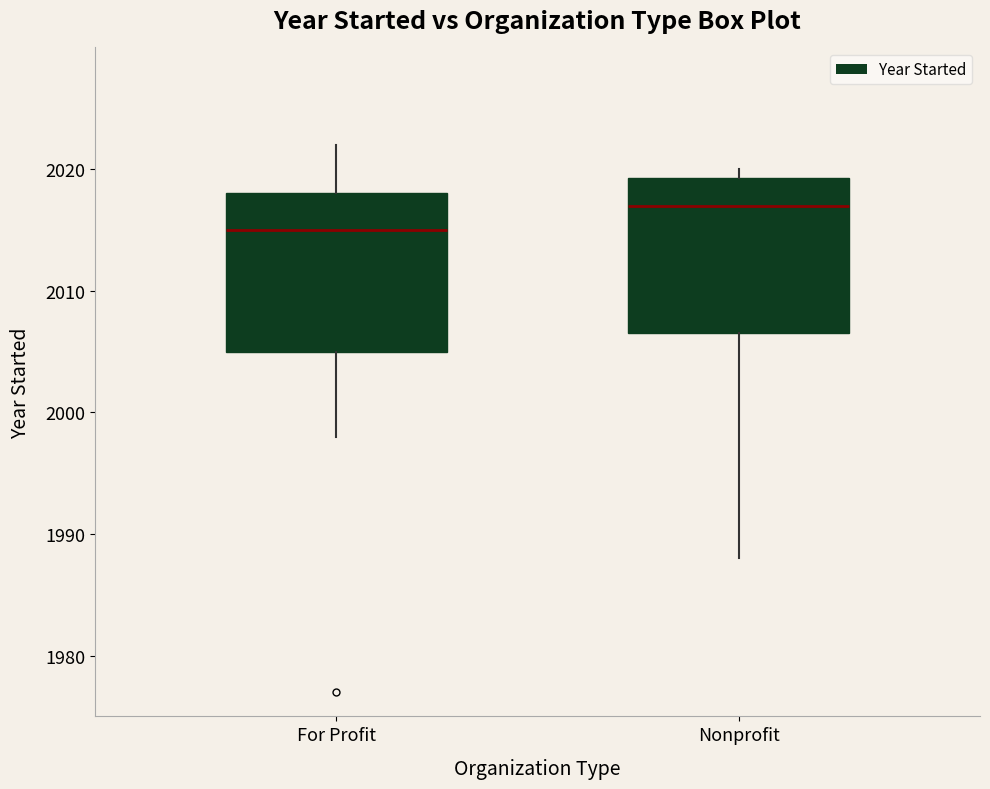

Which box's median line is the lowest?

For Profit